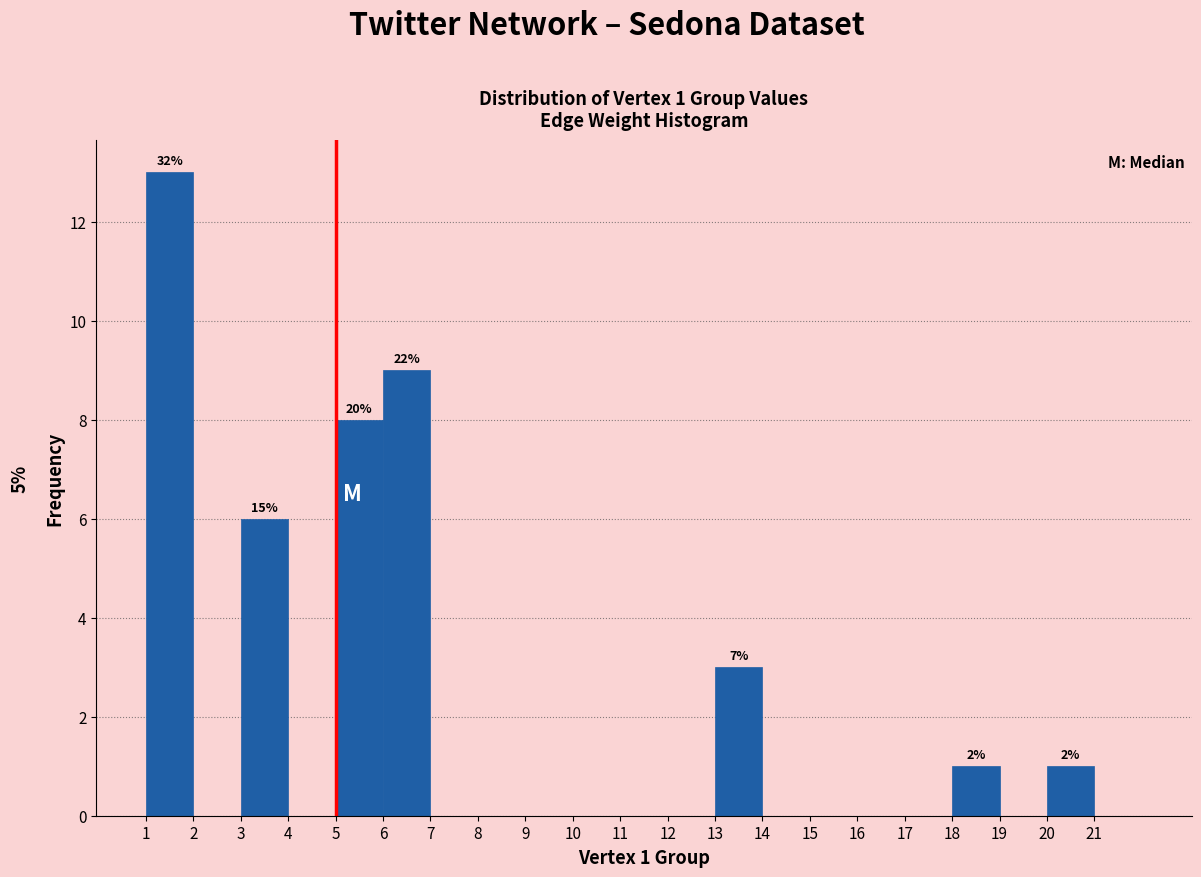

Which range on the x-axis has the tallest bar?

1 to 2